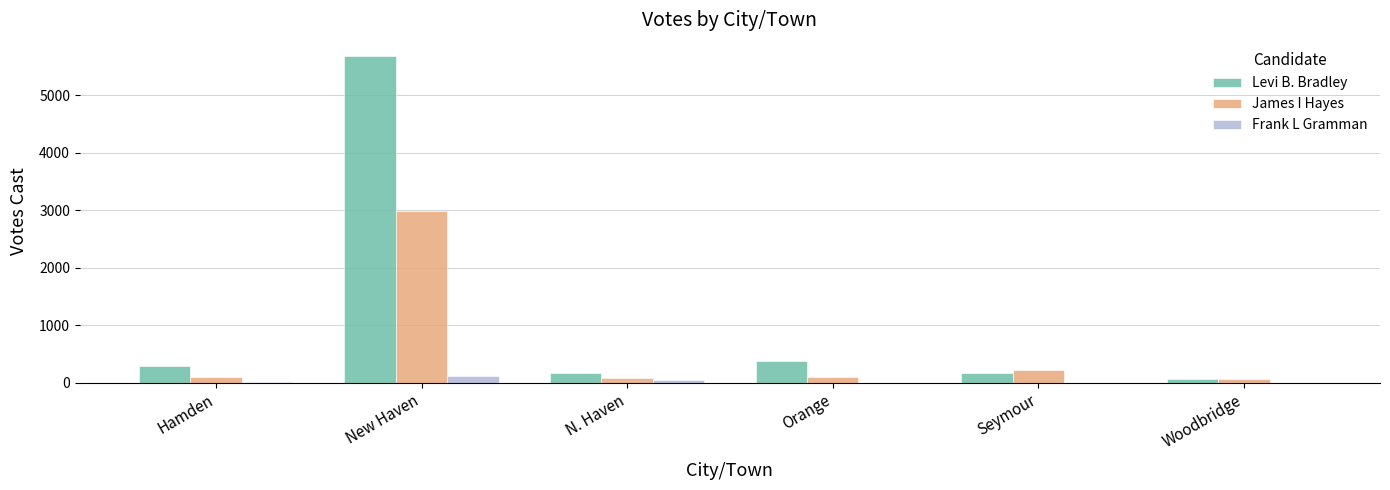

What is the total value across all series at Hamden?

414